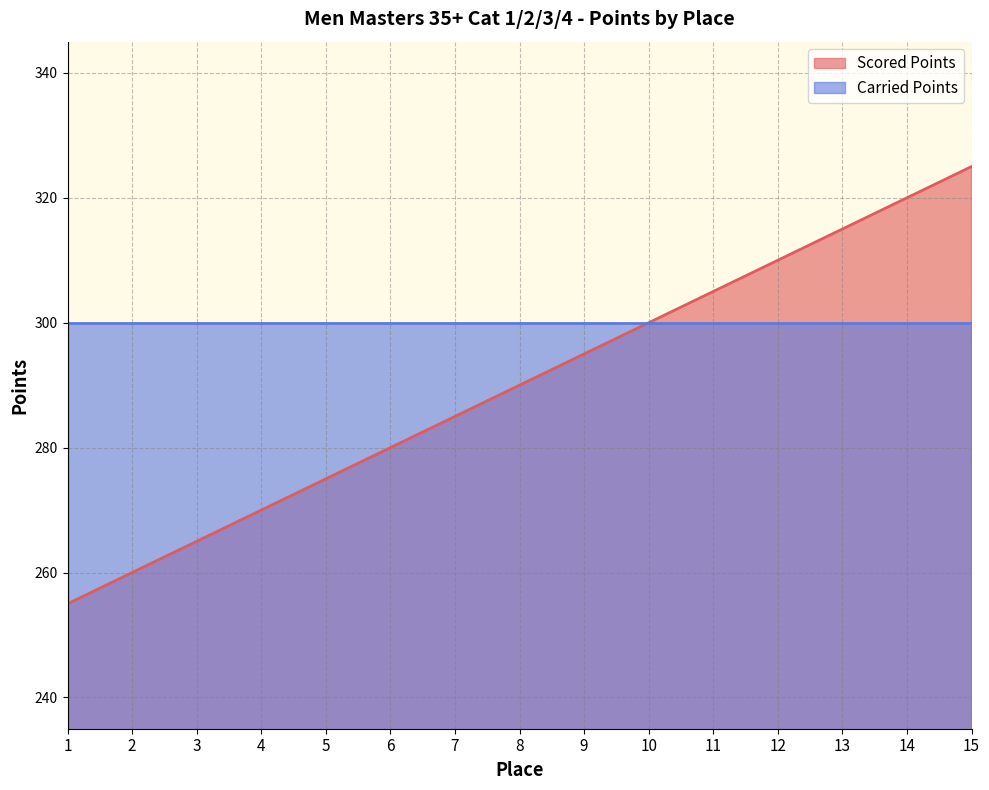

What is the greatest value displayed?

325